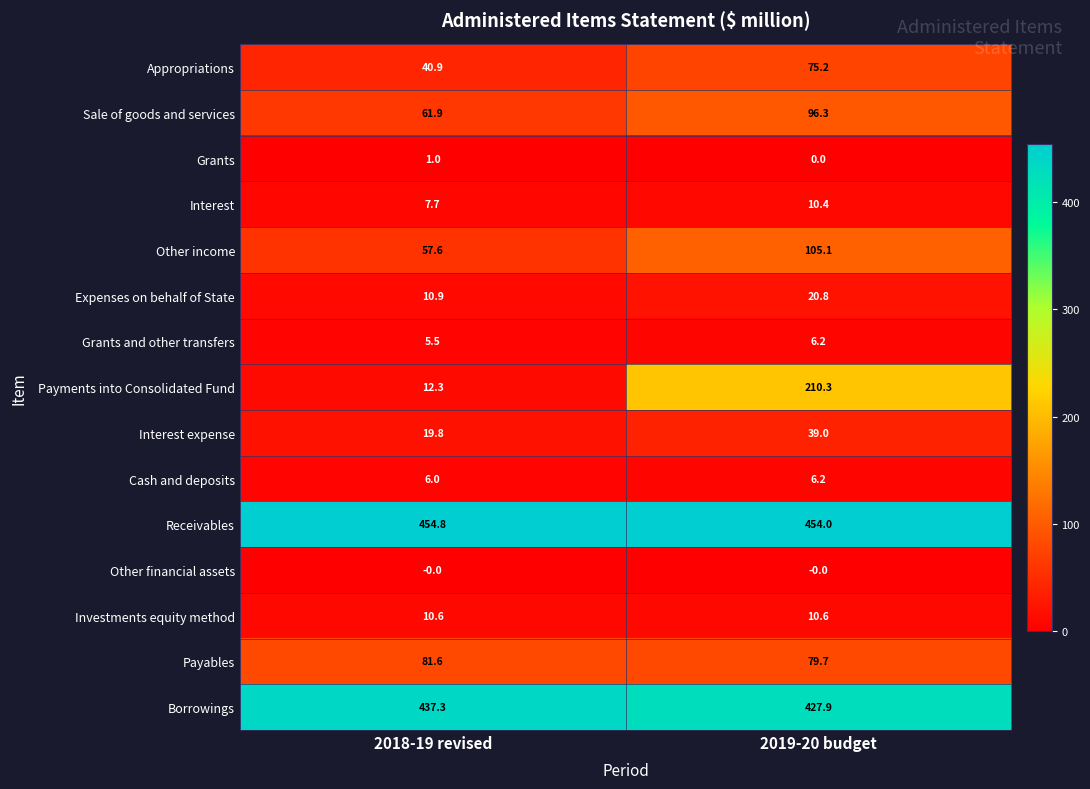

What is the difference between the highest and lowest values at 2018-19 revised?

454.8